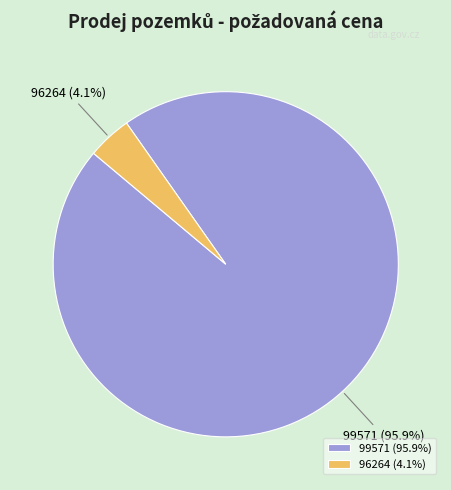

Which has a higher value, 96264 or 99571?

99571